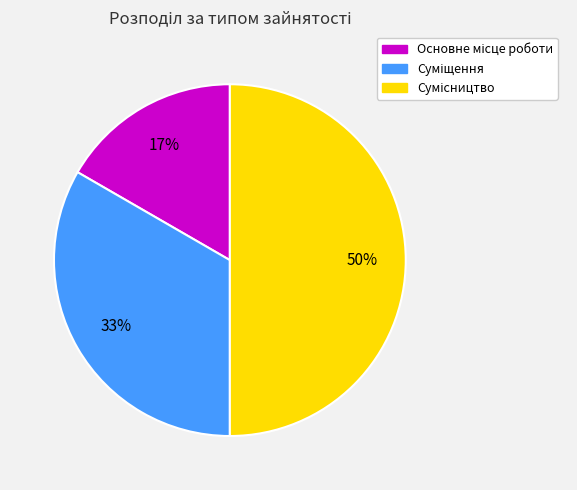

To the nearest percent, what is the difference between the largest and smallest slice percentages?

33%